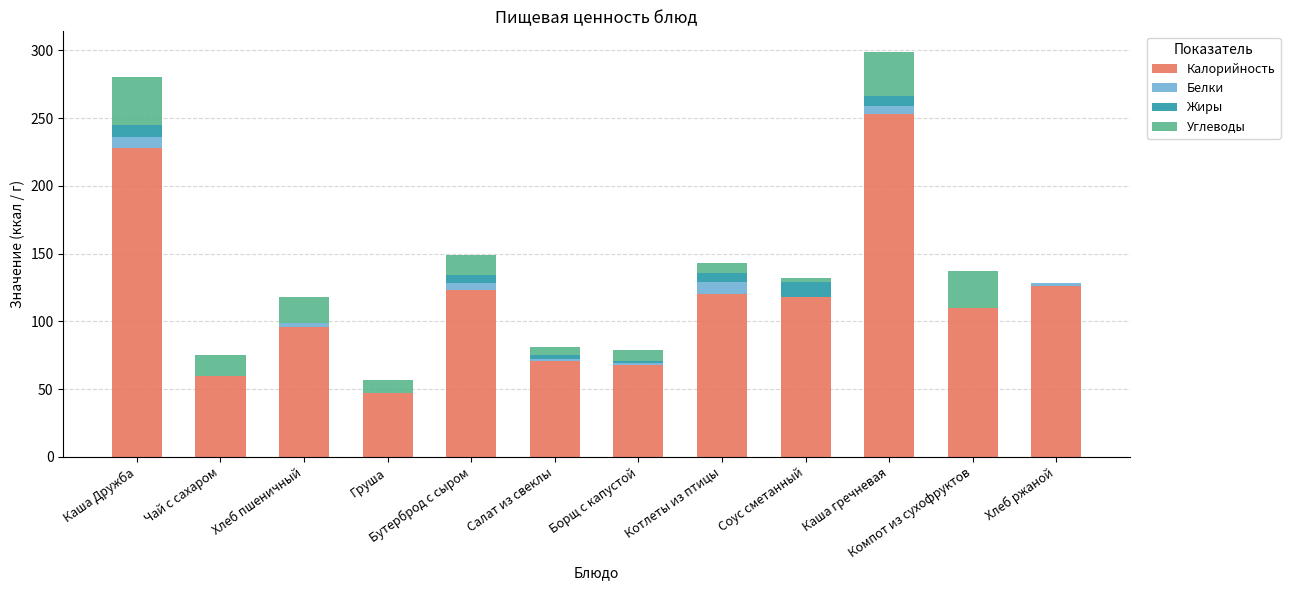

Is it true that Калорийность equals 120 at Котлеты из птицы?

True